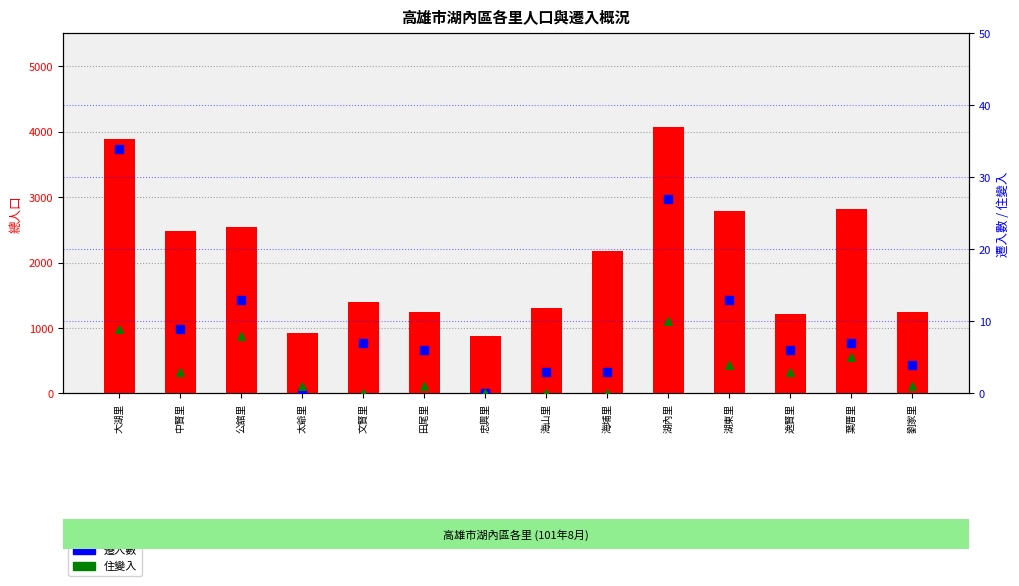

What are all the series names shown in the legend?

總人口, 遷入數, 住變入